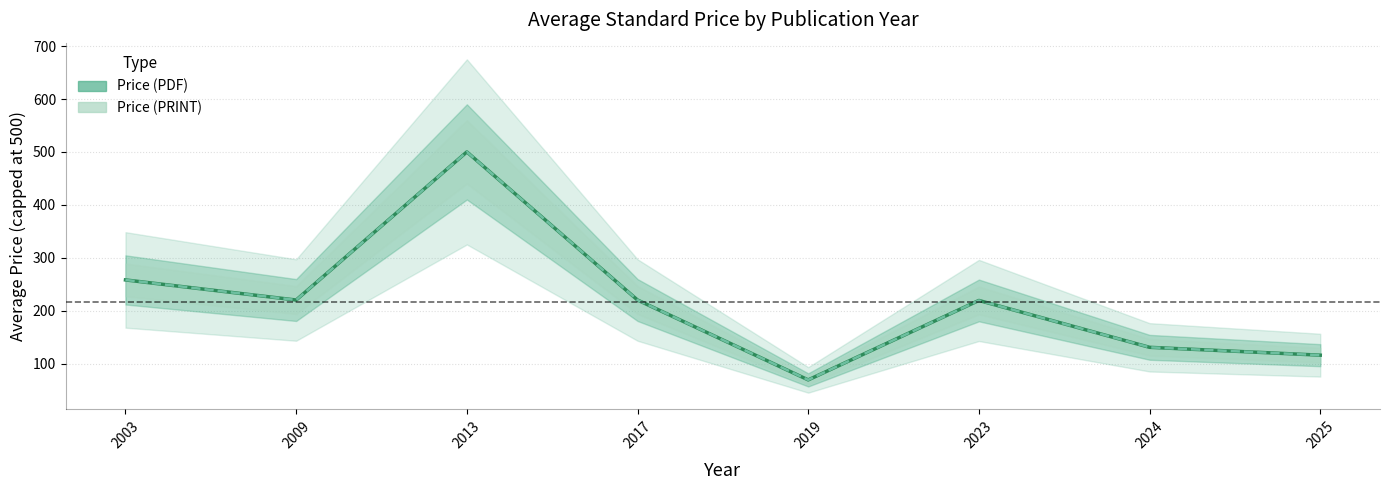

What is the average value of the Price (PDF) series?

216.6